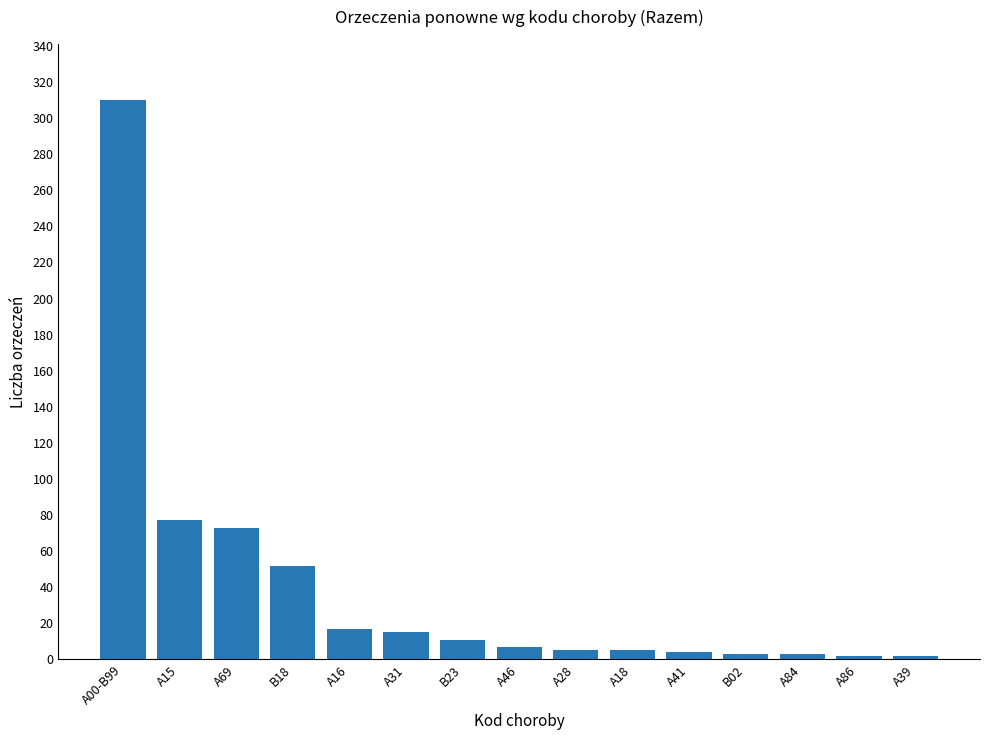

What position from the left is B18?

4